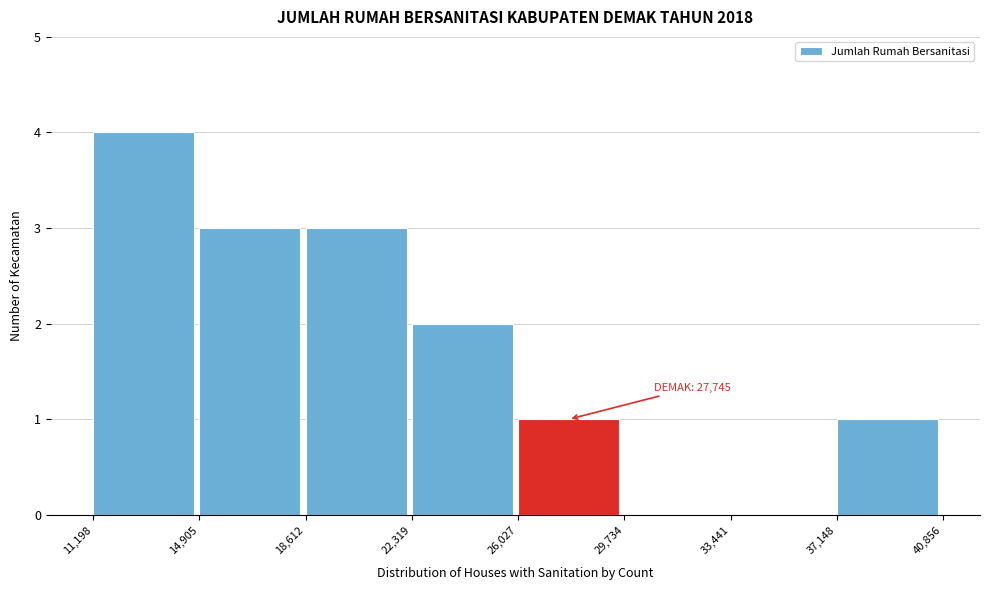

Which range on the x-axis has the tallest bar?

11,198 to 14,905